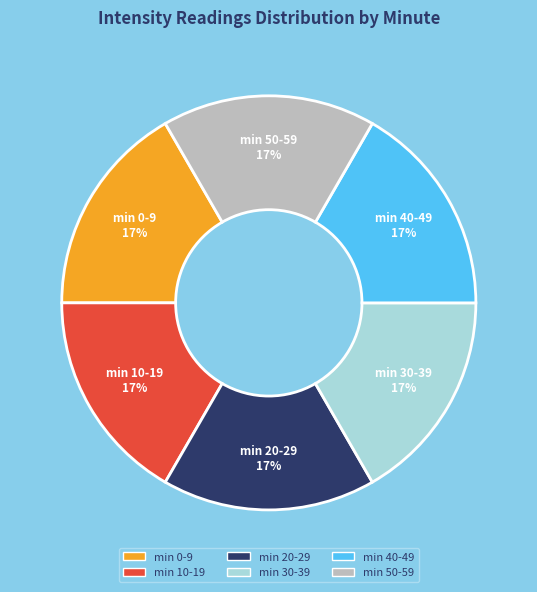

Does any single category account for the majority?

No